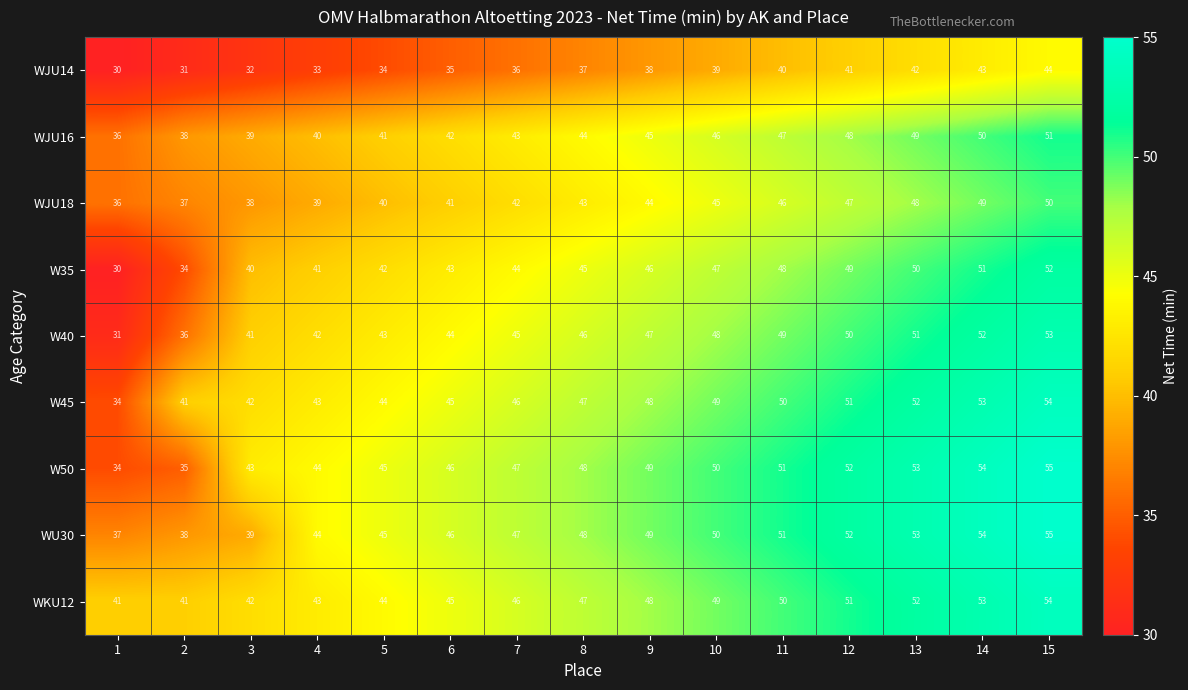

What is the spread (max minus min) of values at 13?

11